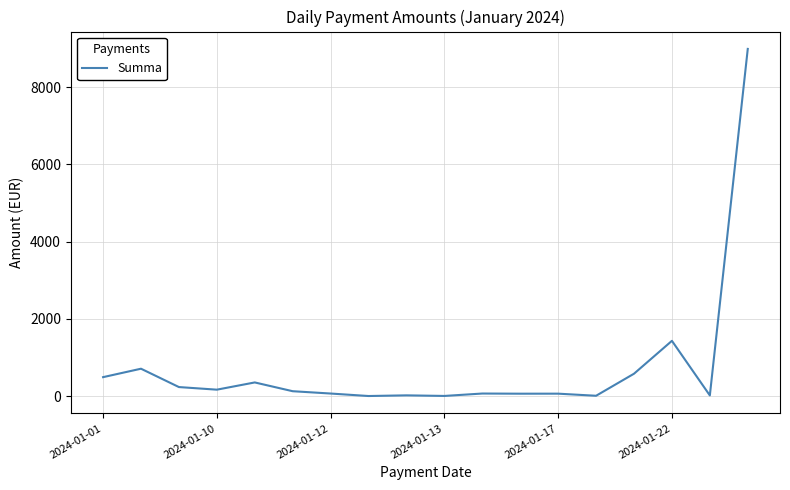

What is the greatest value displayed?

8990.6